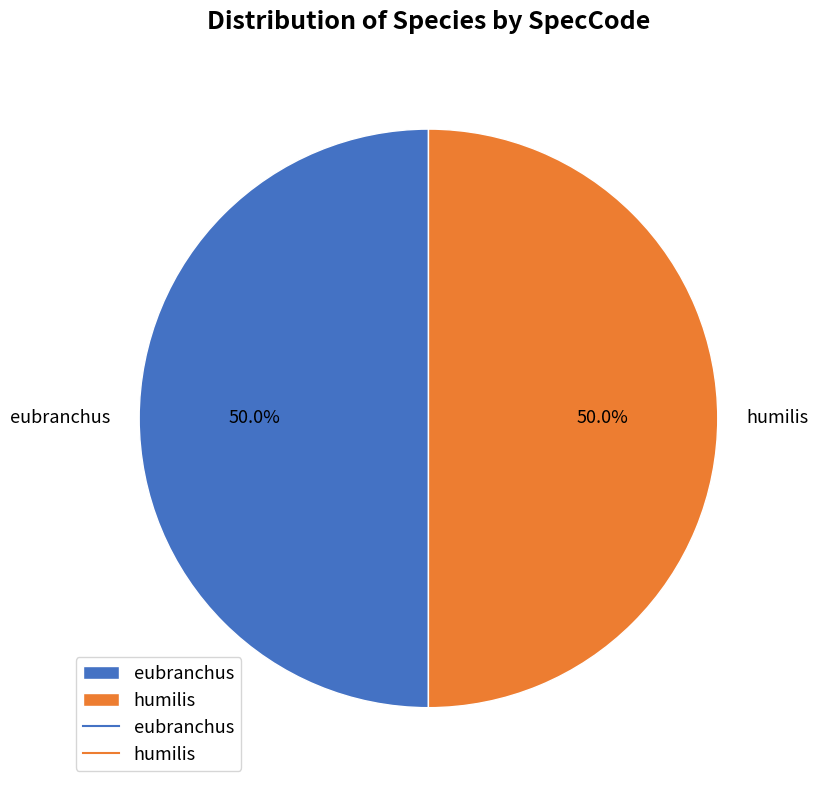

Do humilis and eubranchus together represent more than half of the pie?

Yes